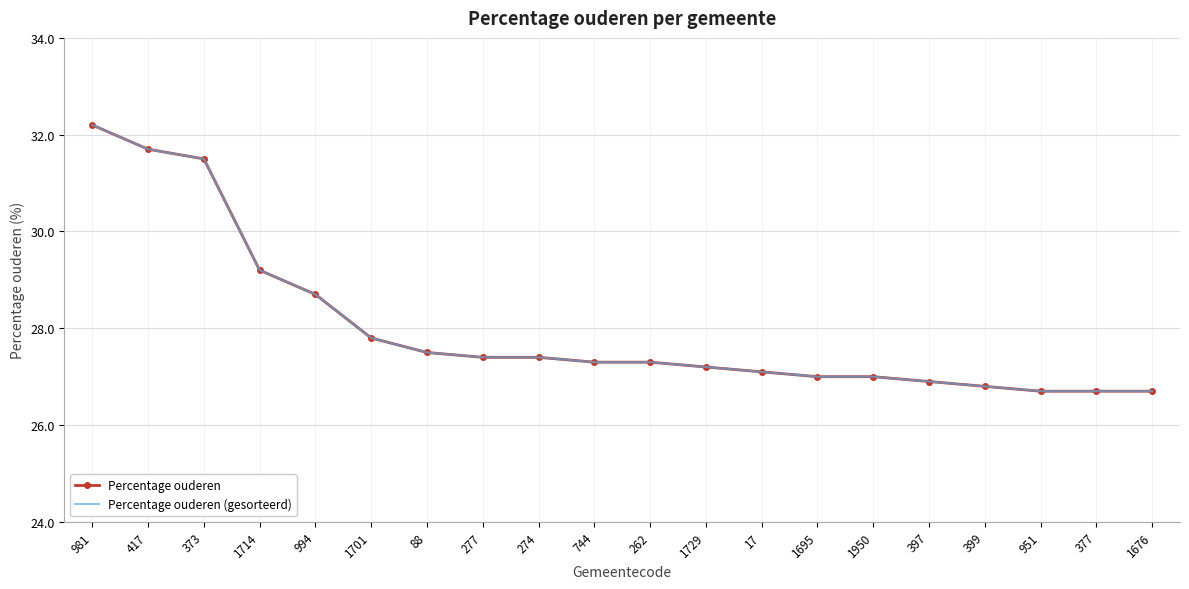

Is this an area chart (filled region under the line)?

No